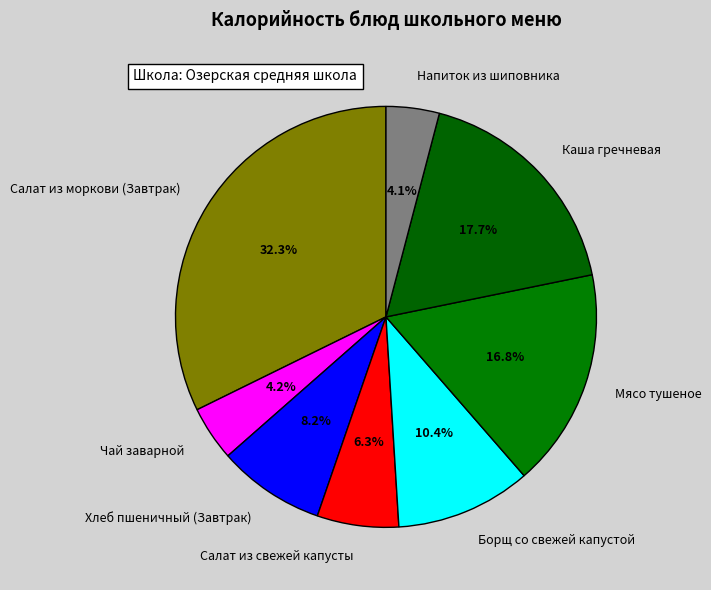

What percentage is the Борщ со свежей капустой slice, to the nearest percent?

10%